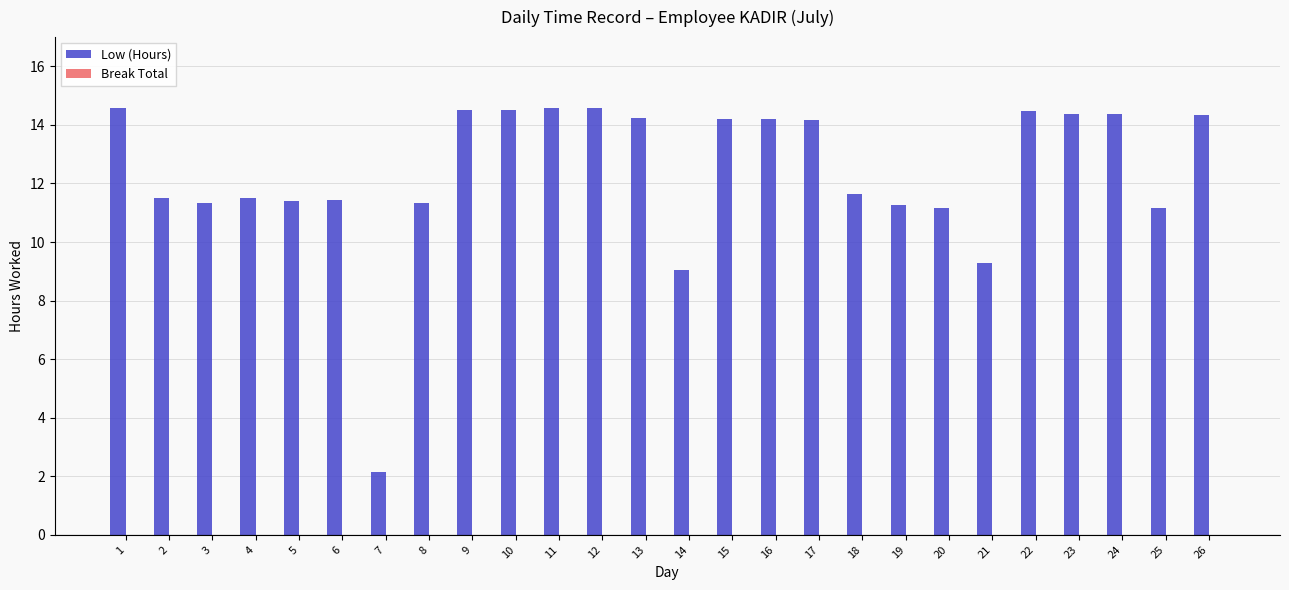

The value at 4 is 19.9. True or false?

False